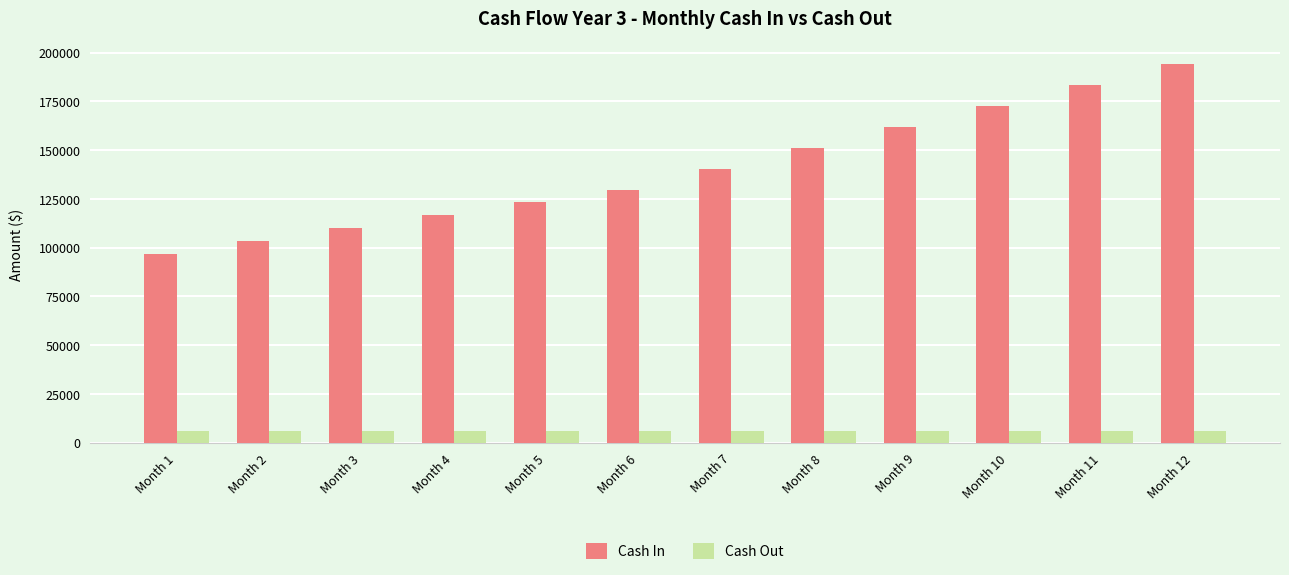

The Cash In series shows 115574 at Month 11. True or false?

False